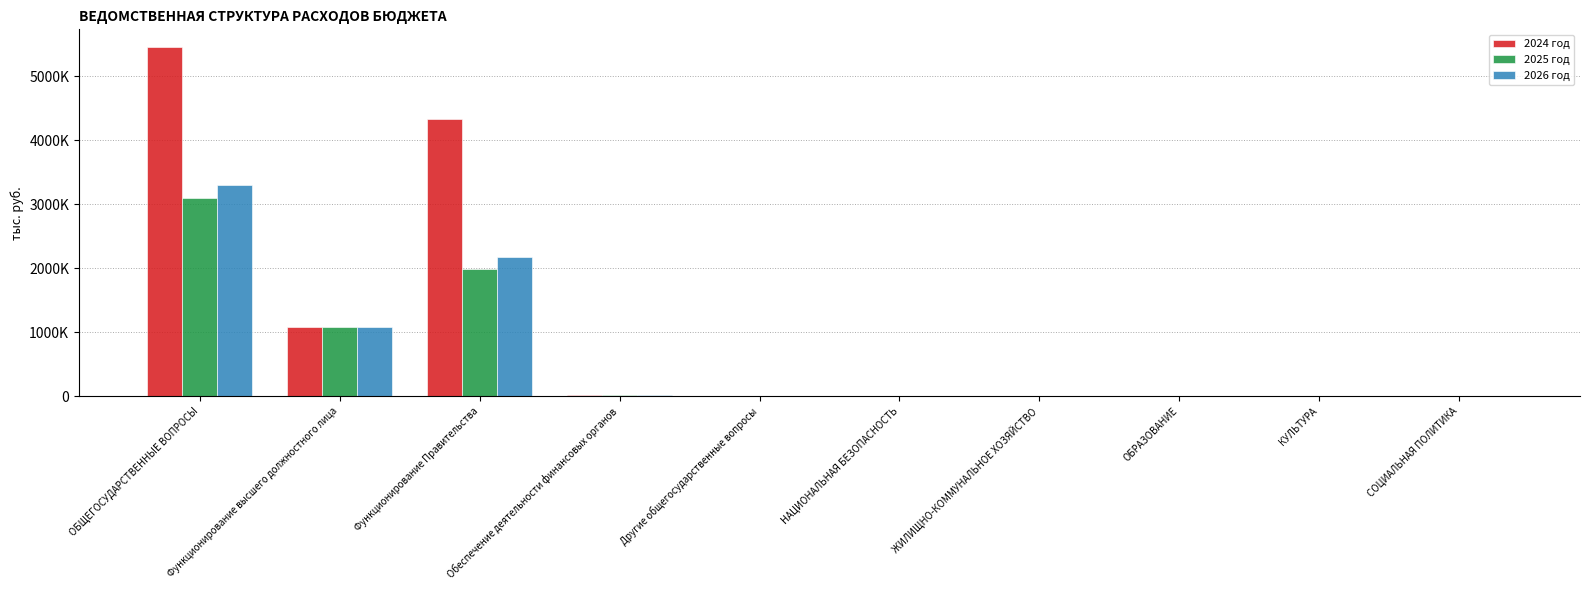

At Другие общегосударственные вопросы, list the series in order from smallest to largest.

2025 год, 2026 год, 2024 год